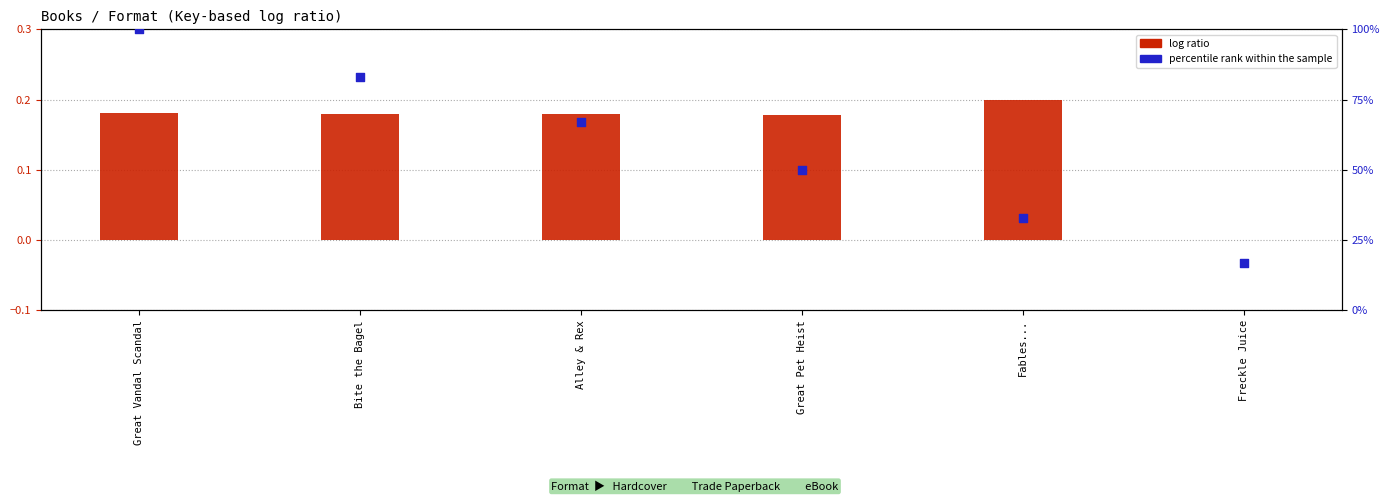

What are all the series names shown in the legend?

log ratio, percentile rank within the sample